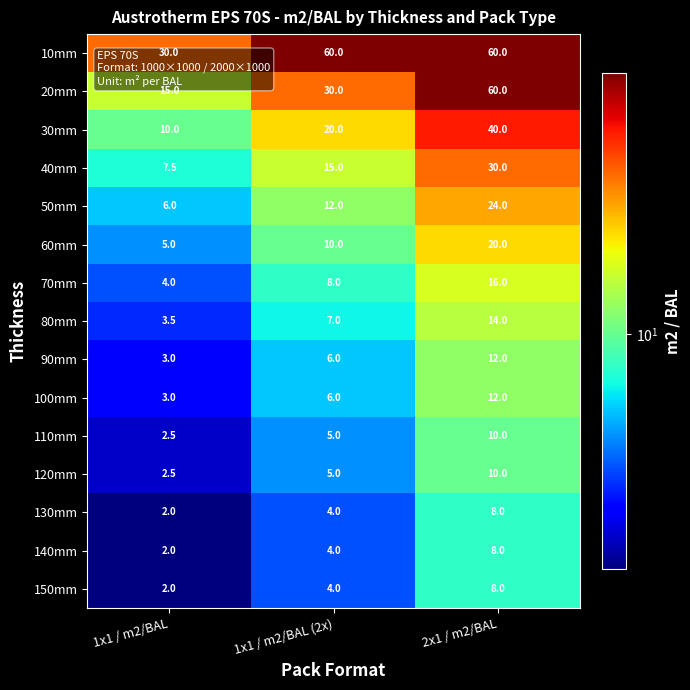

Between 1x1 / m2/BAL (2x) and 2x1 / m2/BAL, which series saw the biggest shift?

20mm